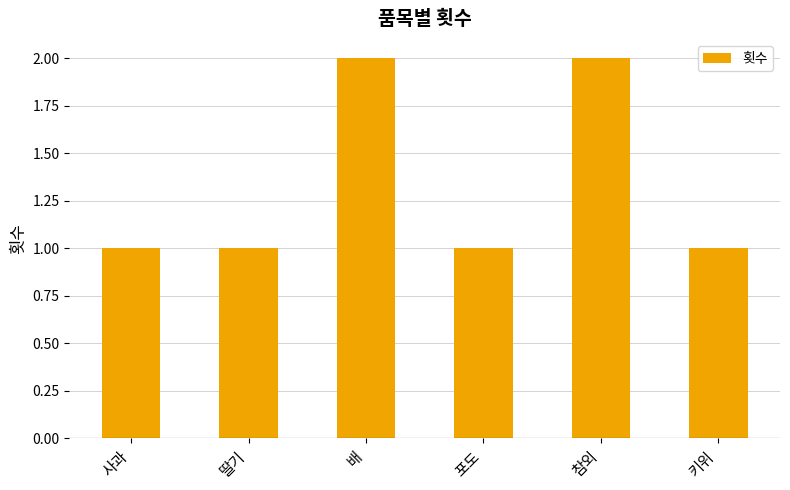

The chart shows a value of 2 at 배. True or false?

True